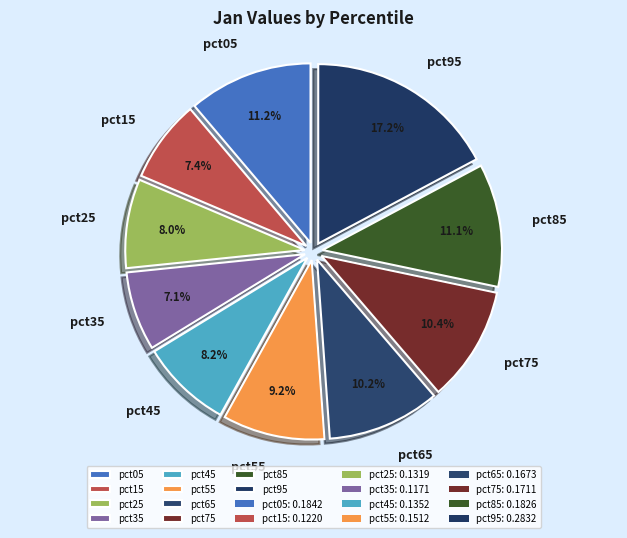

How many segments does this pie chart have?

10